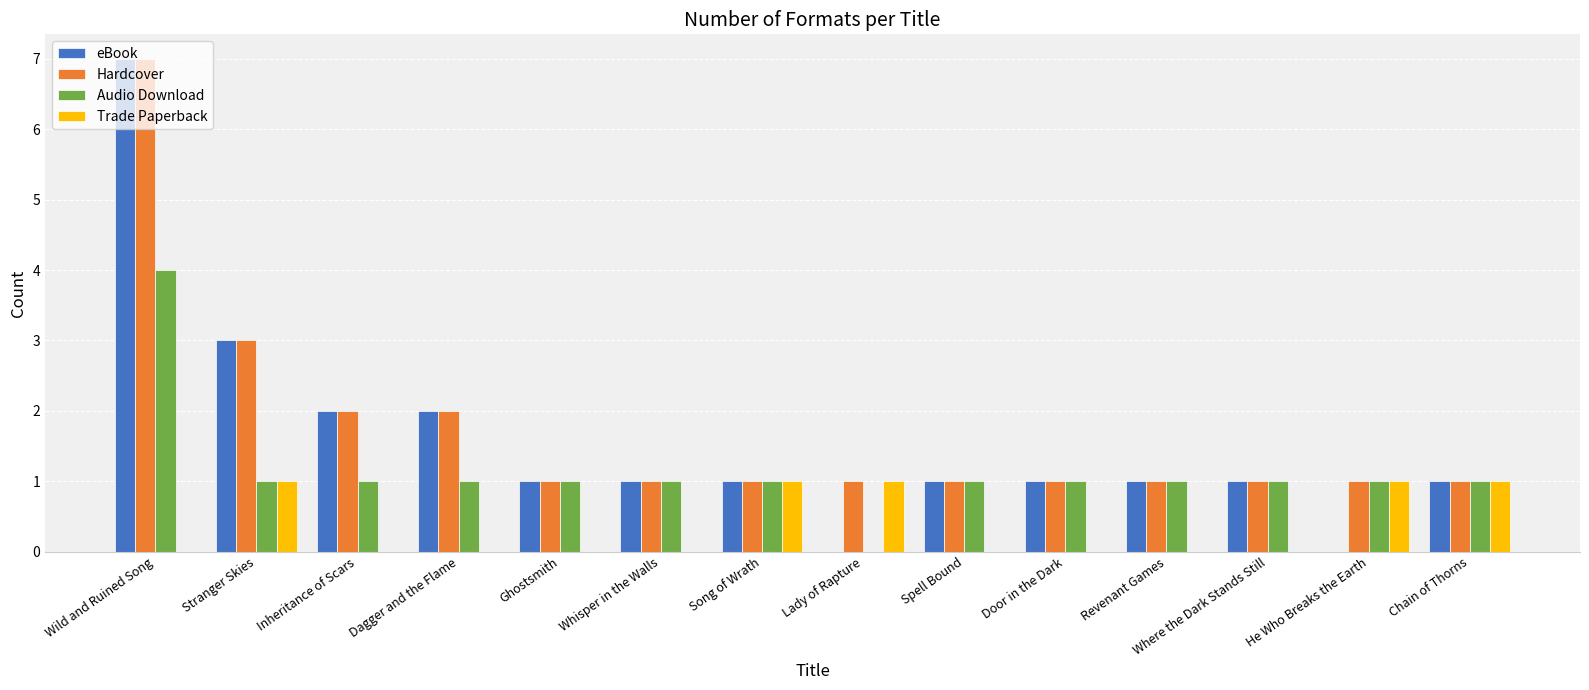

What is the spread (max minus min) of values at Stranger Skies?

2